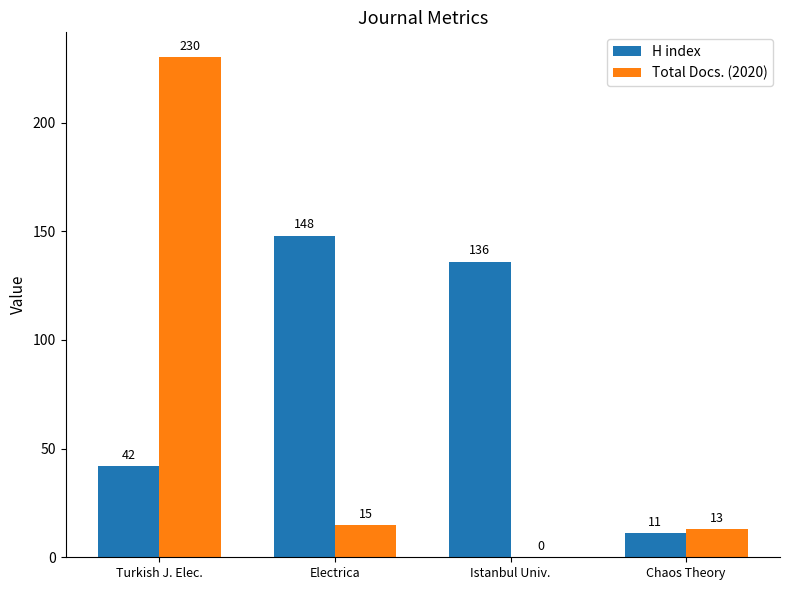

The value of H index at Istanbul Univ. is 136. True or false?

True